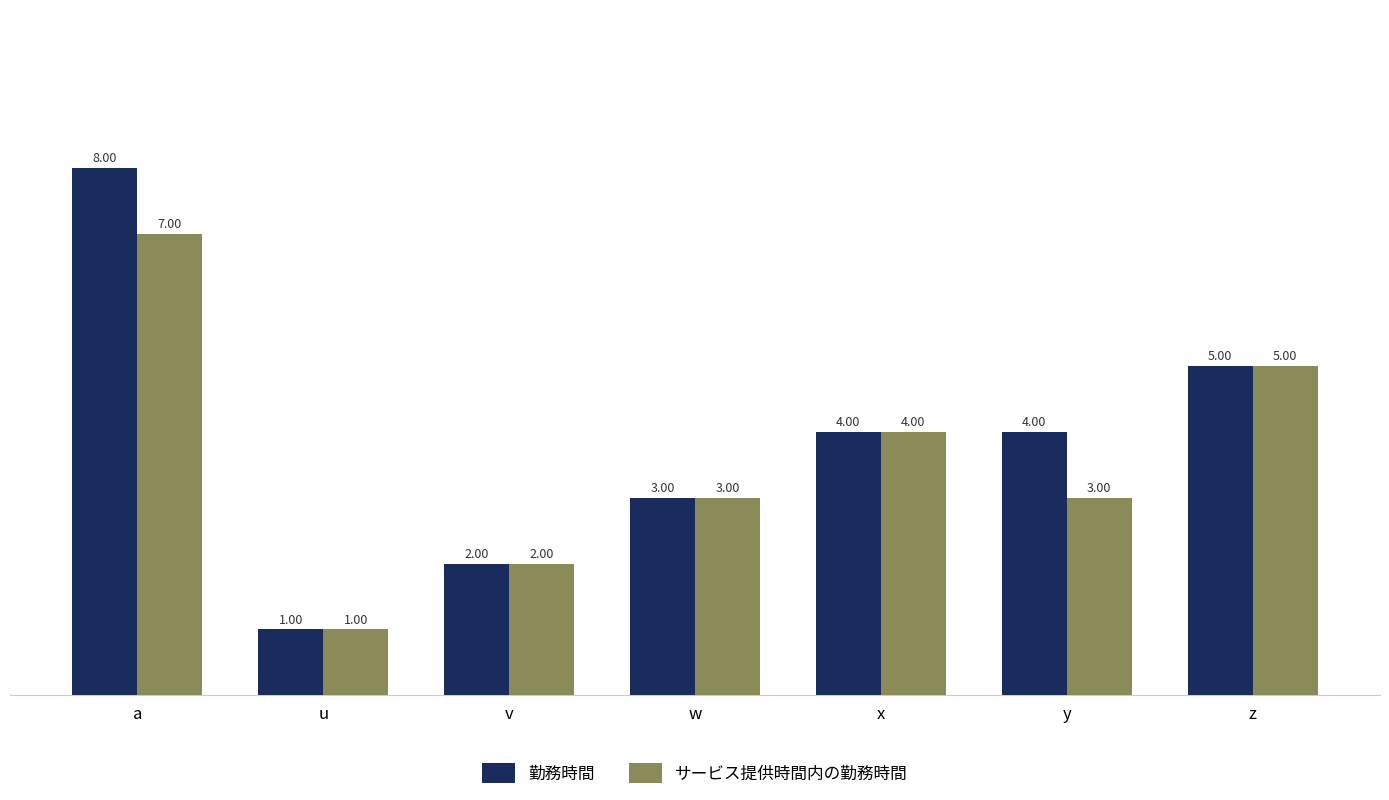

Which label corresponds to the largest value in the chart?

a